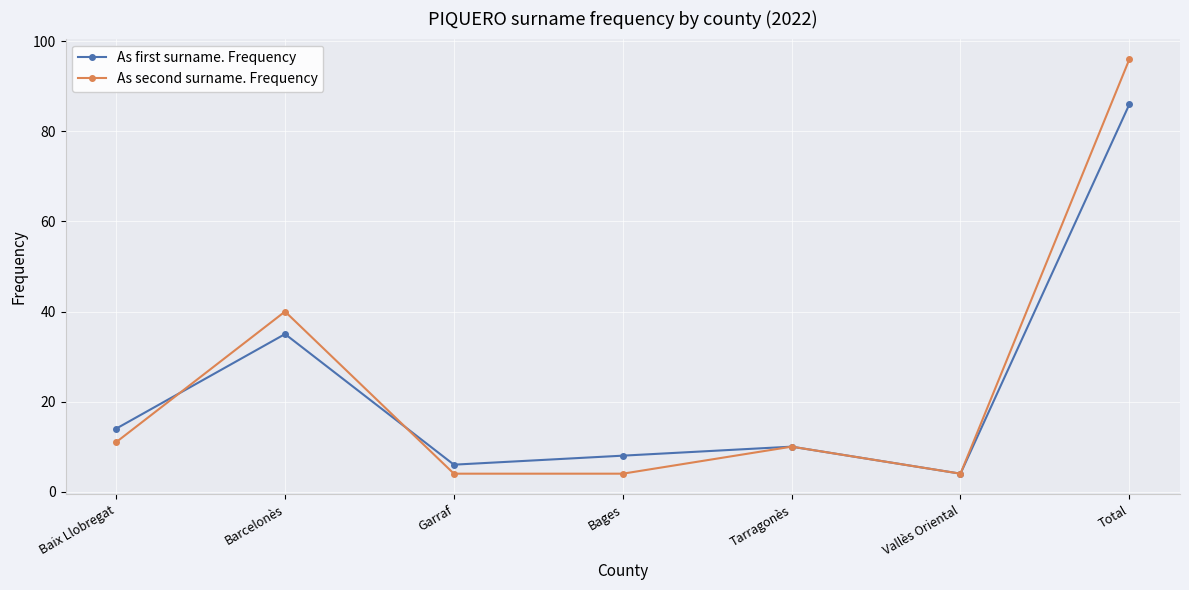

True or false: As second surname. Frequency has more than 2 interior local peaks.

False